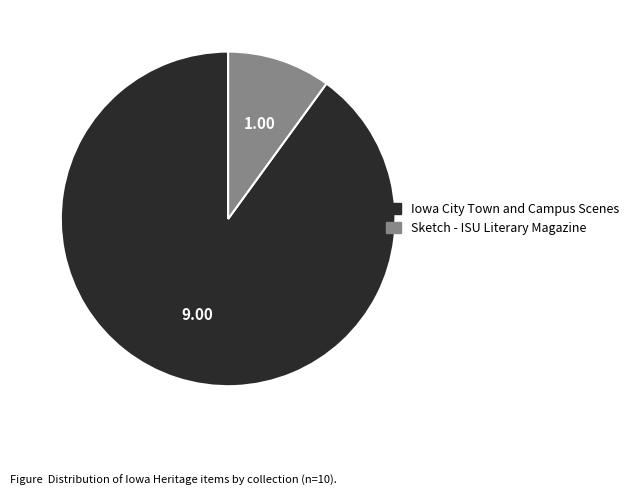

Count the number of slices in the pie.

2